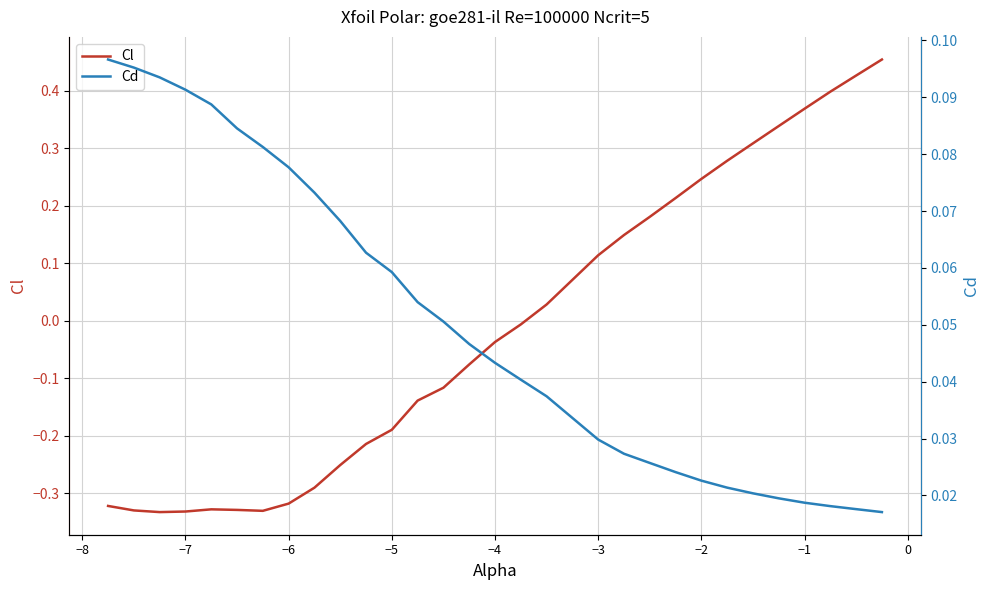

What is the sum of all Cl values?

-0.4